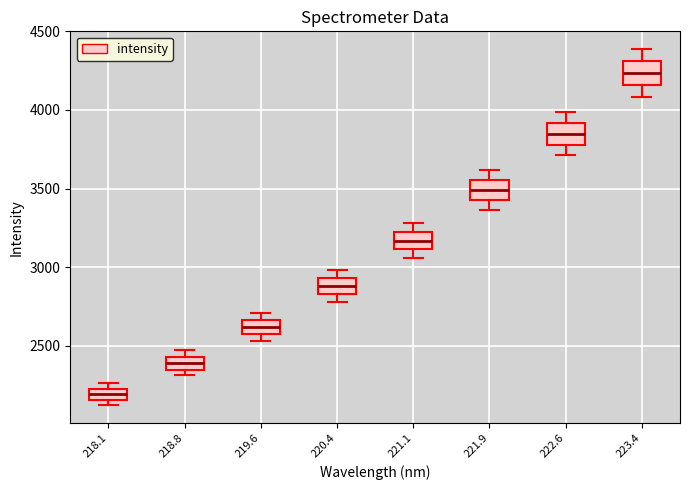

Which box's median line is the lowest?

218.1